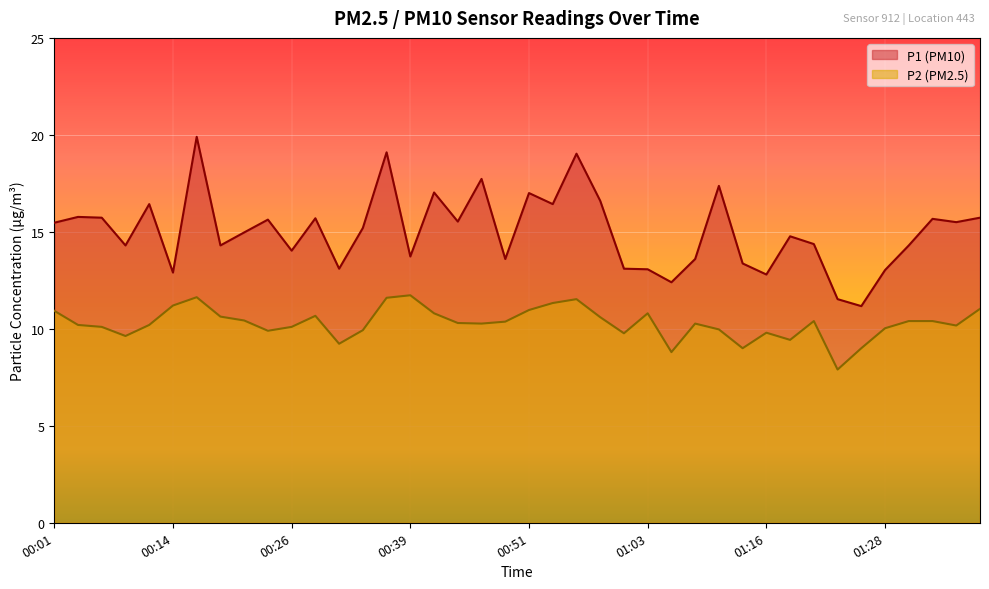

True or false: P2 has a value of 14.7 at 00:12.

False